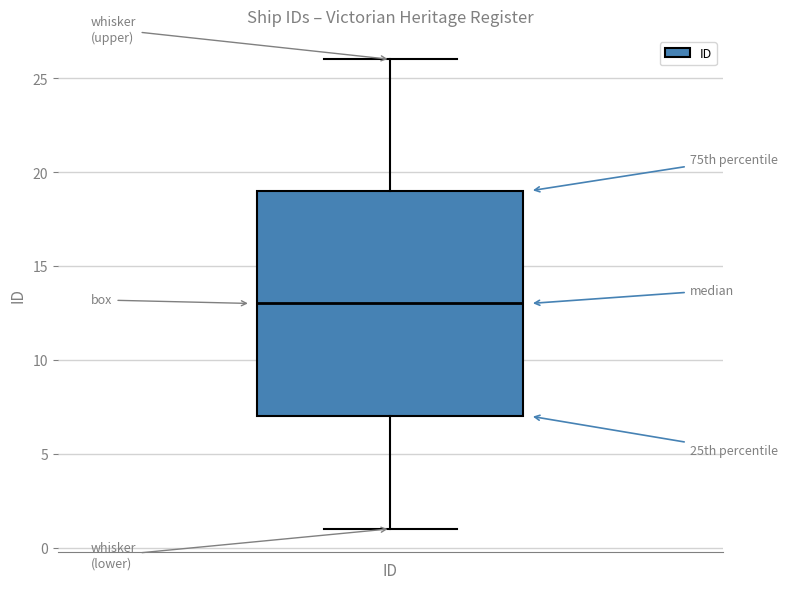

Read this box plot against the y-axis: the position of the median line, the range covered by the box, and the ends of both whiskers. The values are not printed on the chart, so give them approximately, as read against the axis.

median 13, box 7 to 19, whiskers 1 to 26